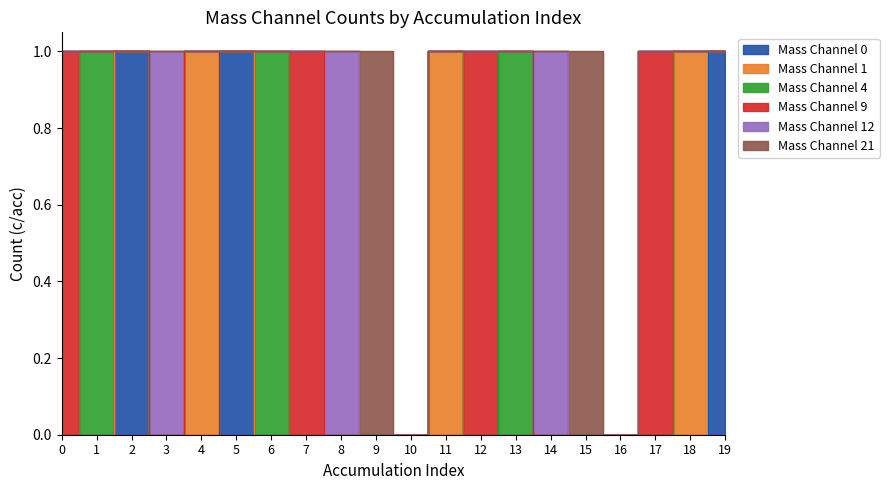

Reading left to right, what are all the values shown in this chart?

Mass Channel 0: 0=0	1=0	2=1	3=0	4=0	5=1	6=0	7=0	8=0	9=0	10=0	11=0	12=0	13=0	14=0	15=0	16=0	17=0	18=0	19=1
Mass Channel 1: 0=0	1=0	2=0	3=0	4=1	5=0	6=0	7=0	8=0	9=0	10=0	11=1	12=0	13=0	14=0	15=0	16=0	17=0	18=1	19=0
Mass Channel 4: 0=0	1=1	2=0	3=0	4=0	5=0	6=1	7=0	8=0	9=0	10=0	11=0	12=0	13=1	14=0	15=0	16=0	17=0	18=0	19=0
Mass Channel 9: 0=1	1=0	2=0	3=0	4=0	5=0	6=0	7=1	8=0	9=0	10=0	11=0	12=1	13=0	14=0	15=0	16=0	17=1	18=0	19=0
Mass Channel 12: 0=0	1=0	2=0	3=1	4=0	5=0	6=0	7=0	8=1	9=0	10=0	11=0	12=0	13=0	14=1	15=0	16=0	17=0	18=0	19=0
Mass Channel 21: 0=0	1=0	2=0	3=0	4=0	5=0	6=0	7=0	8=0	9=1	10=0	11=0	12=0	13=0	14=0	15=1	16=0	17=0	18=0	19=0